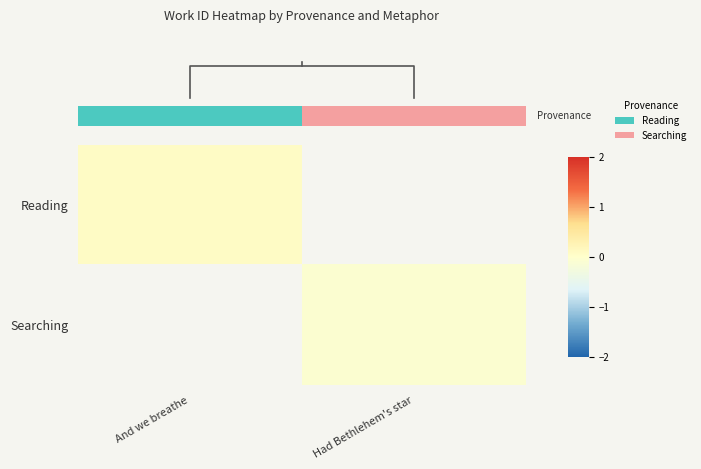

True or false: row_0 has a value of 0.0 at And we breathe.

False